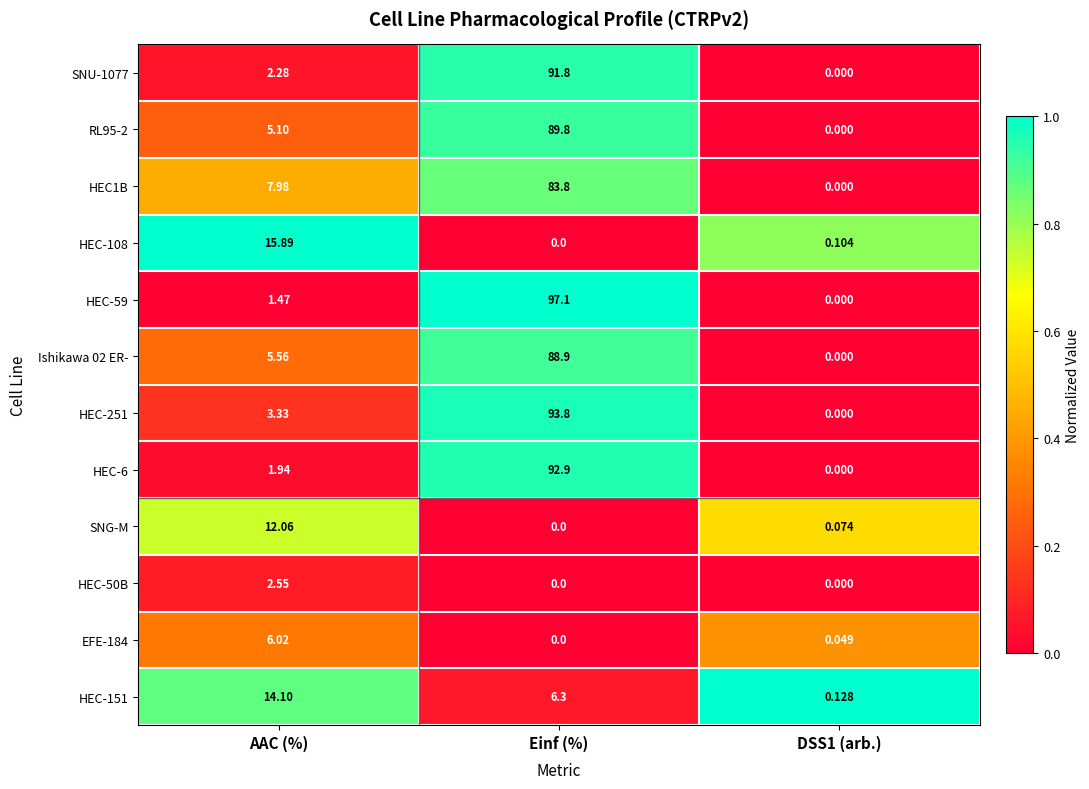

At which category is the sum across all series the highest?

Einf (%)